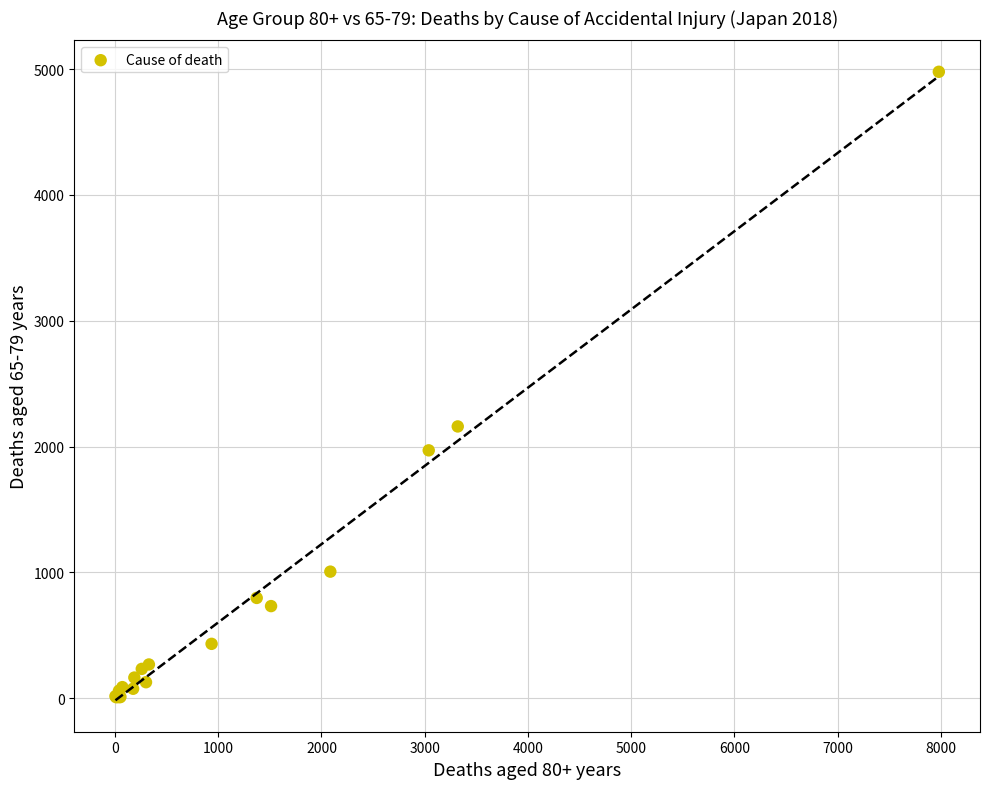

What Y value in the scatter plot is closest to 2493?

2160